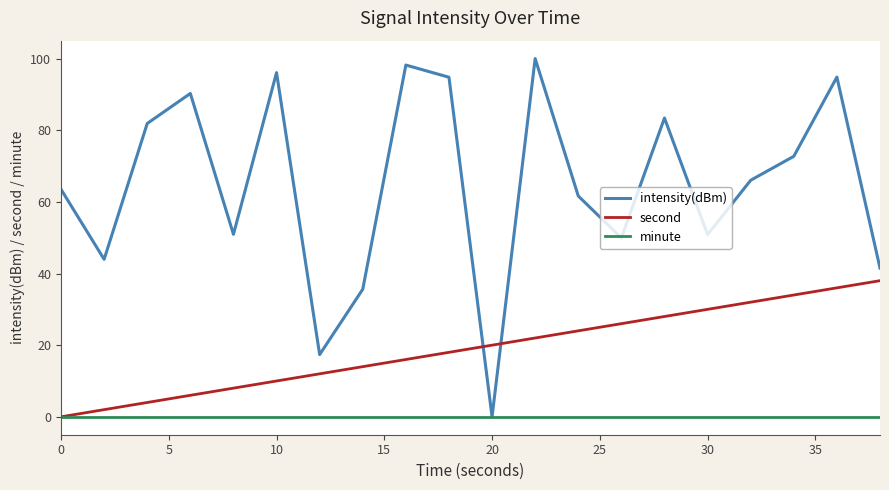

Rank the series by their maximum value, from highest to lowest.

intensity(dBm), second, minute